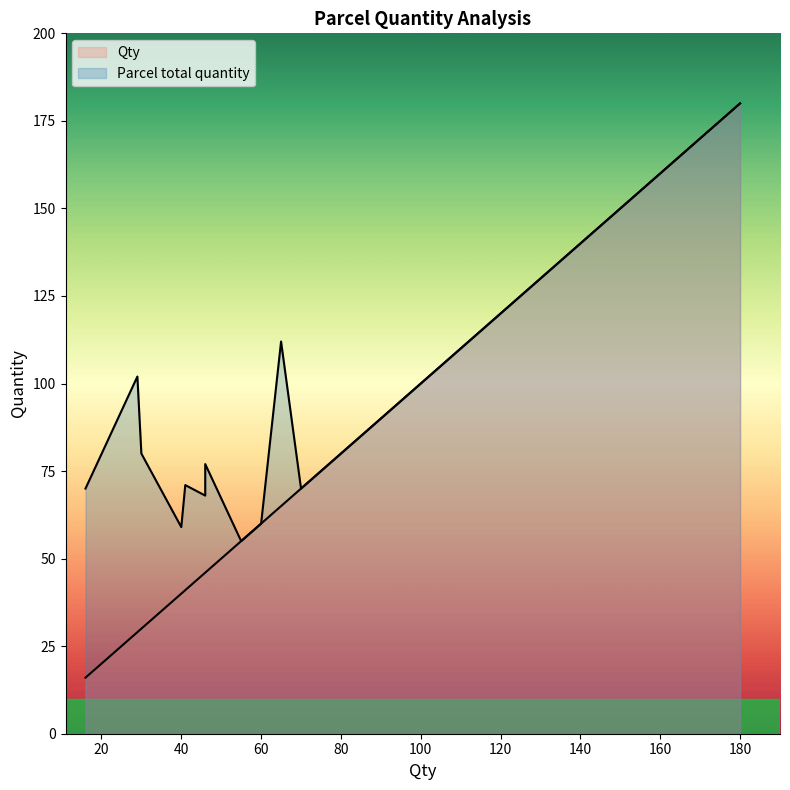

What are all the series names shown in the legend?

Parcel total quantity, Qty